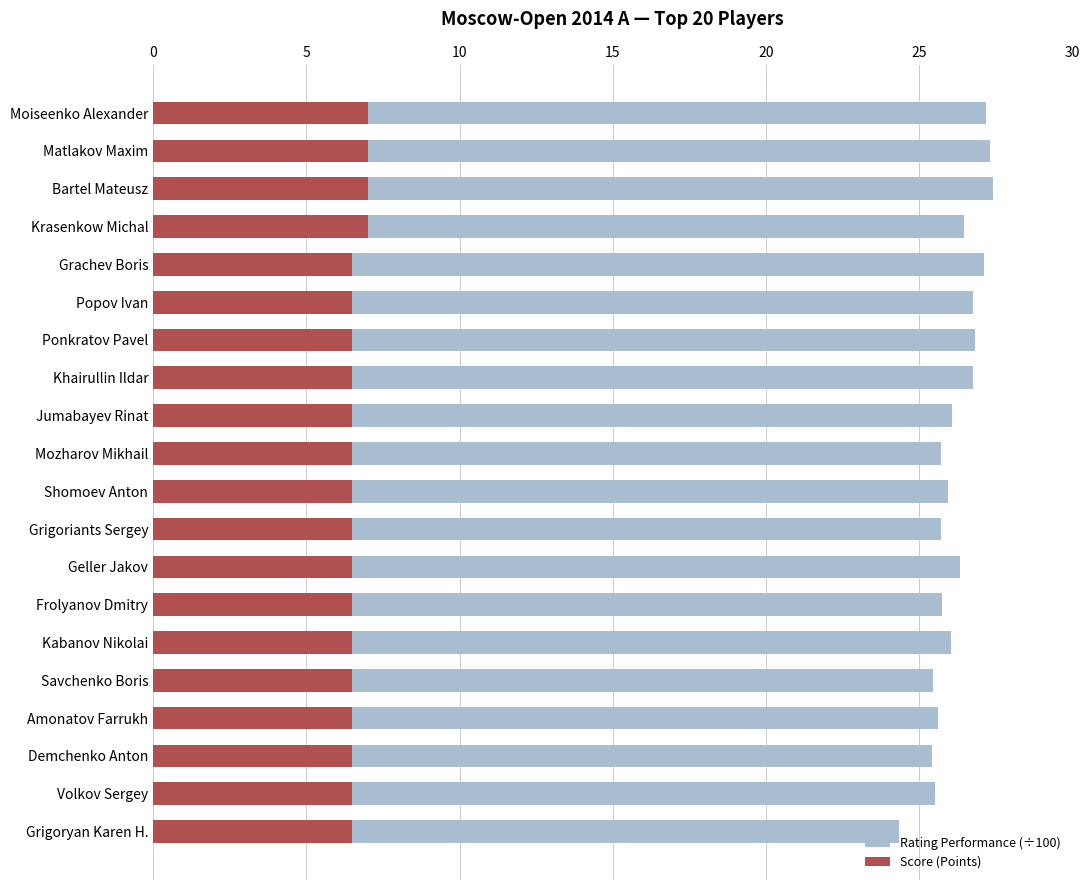

Does the chart contain stacked bars?

No